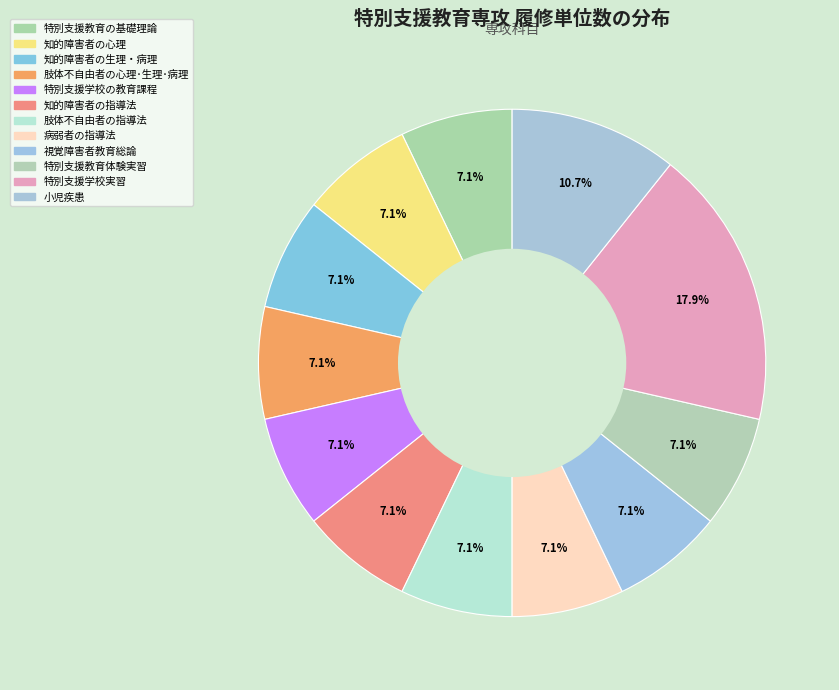

Count the number of slices in the pie.

12